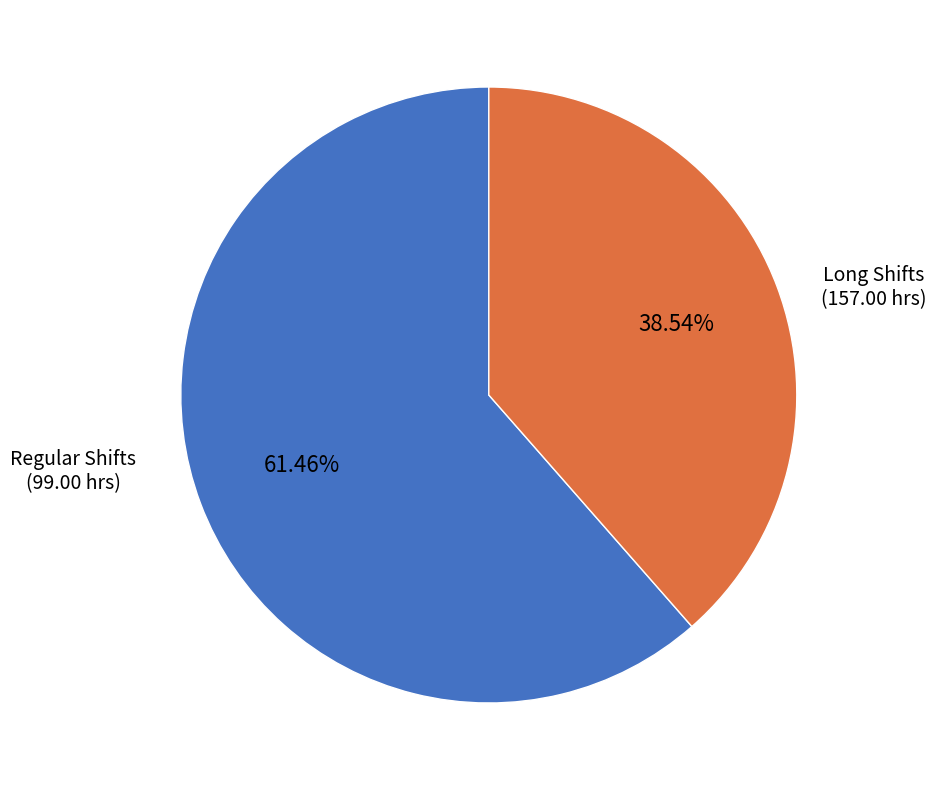

Does any single category account for the majority?

Yes